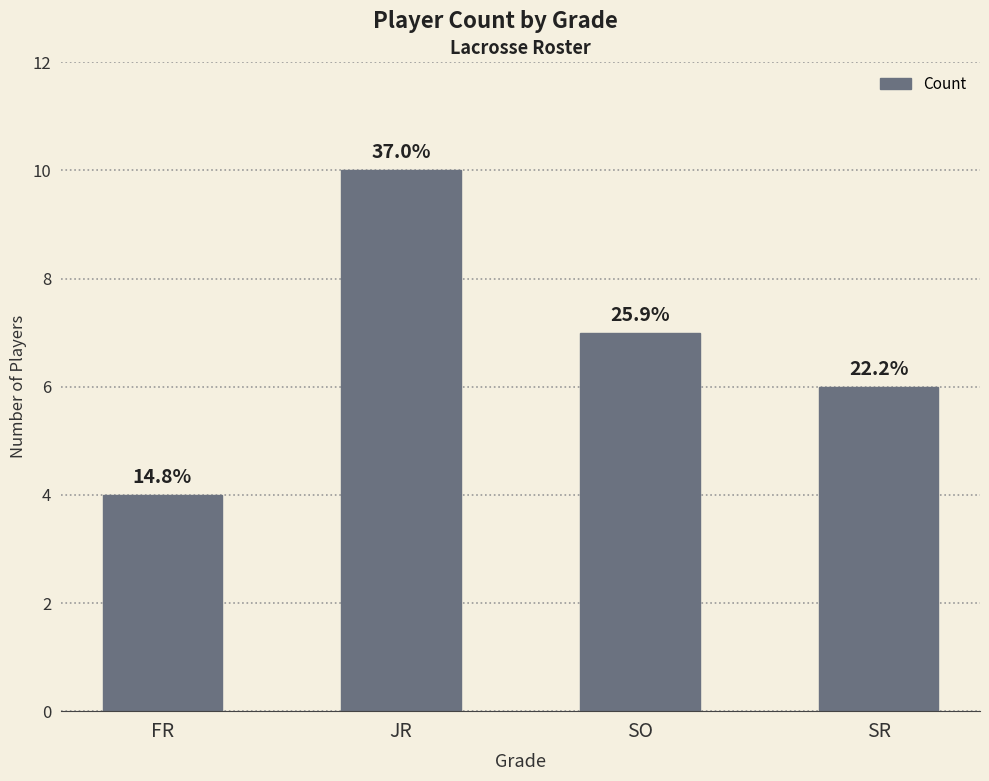

Reading right to left, what are all the values shown in this chart?

SR=6	SO=7	JR=10	FR=4